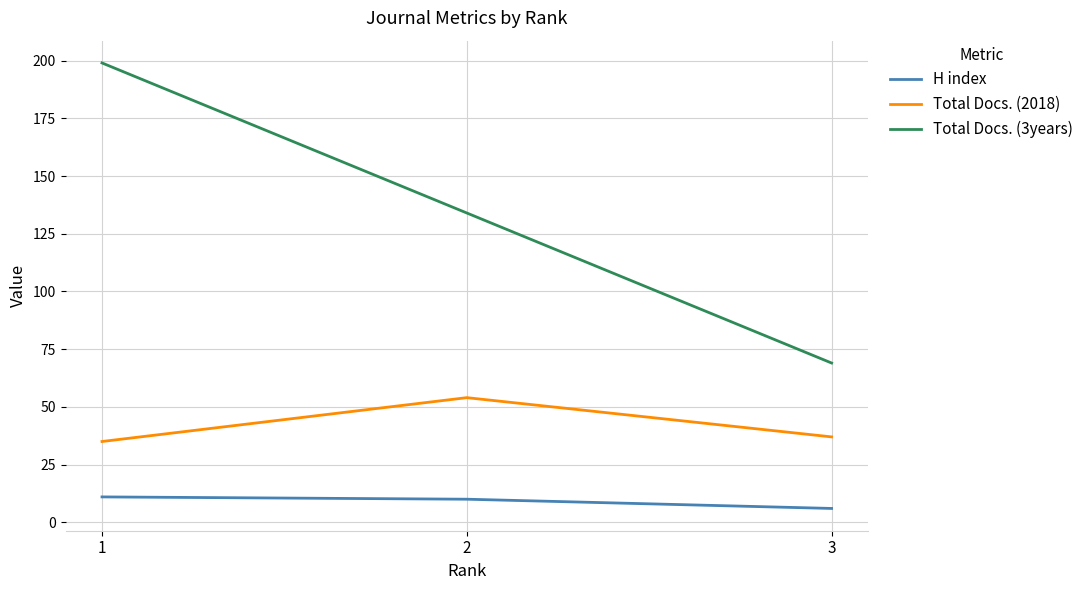

Reading left to right, list all the values displayed in this chart.

H index: 11	10	6
Total Docs. (2018): 35	54	37
Total Docs. (3years): 199	134	69